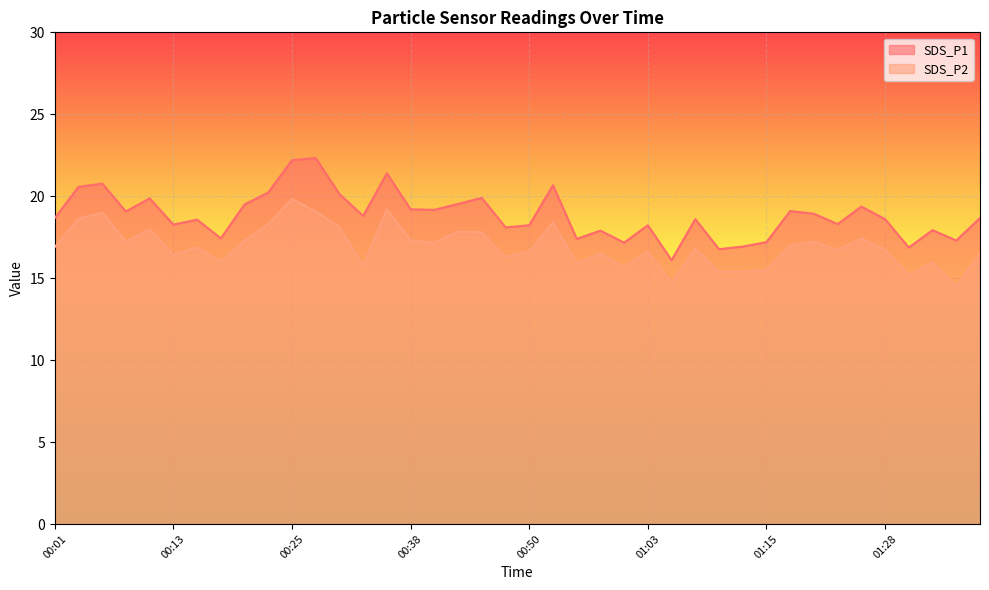

At 00:48, list the series in order from largest to smallest.

SDS_P1, SDS_P2